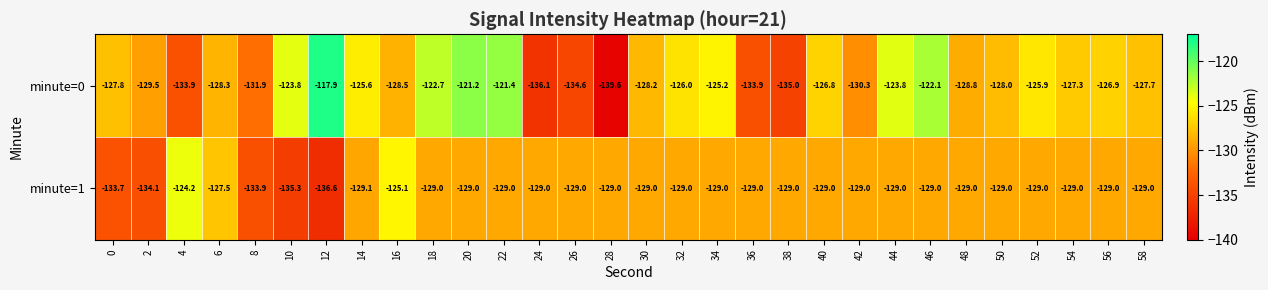

The value of minute=0 at 50 is -128.0. True or false?

True